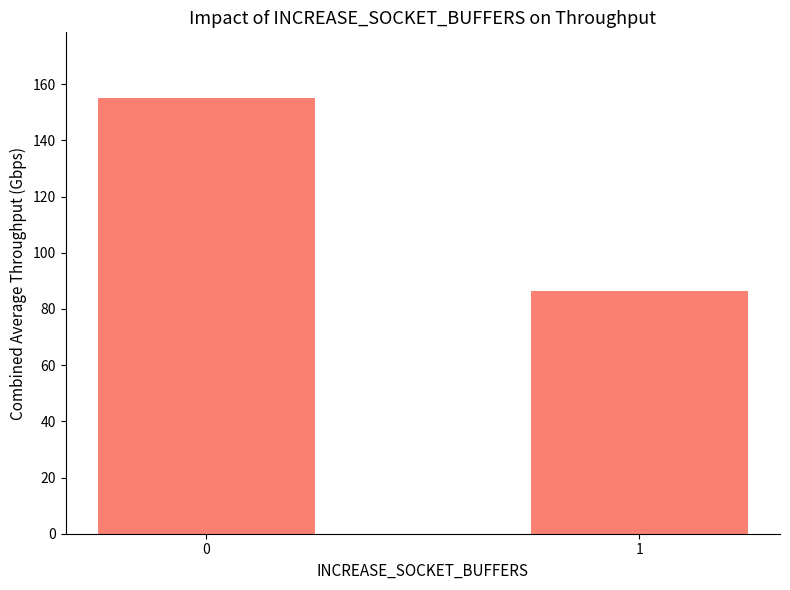

What is the sum of the values at 1 and 0?

241.7